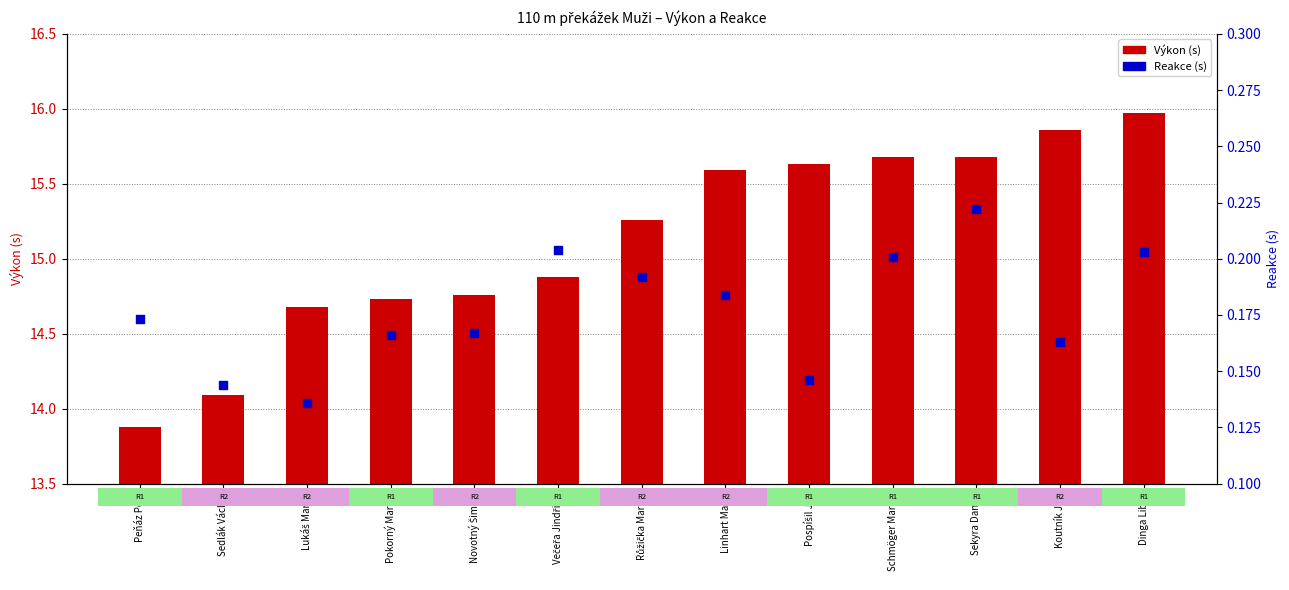

At which category is the sum across all series the highest?

Dinga Libor